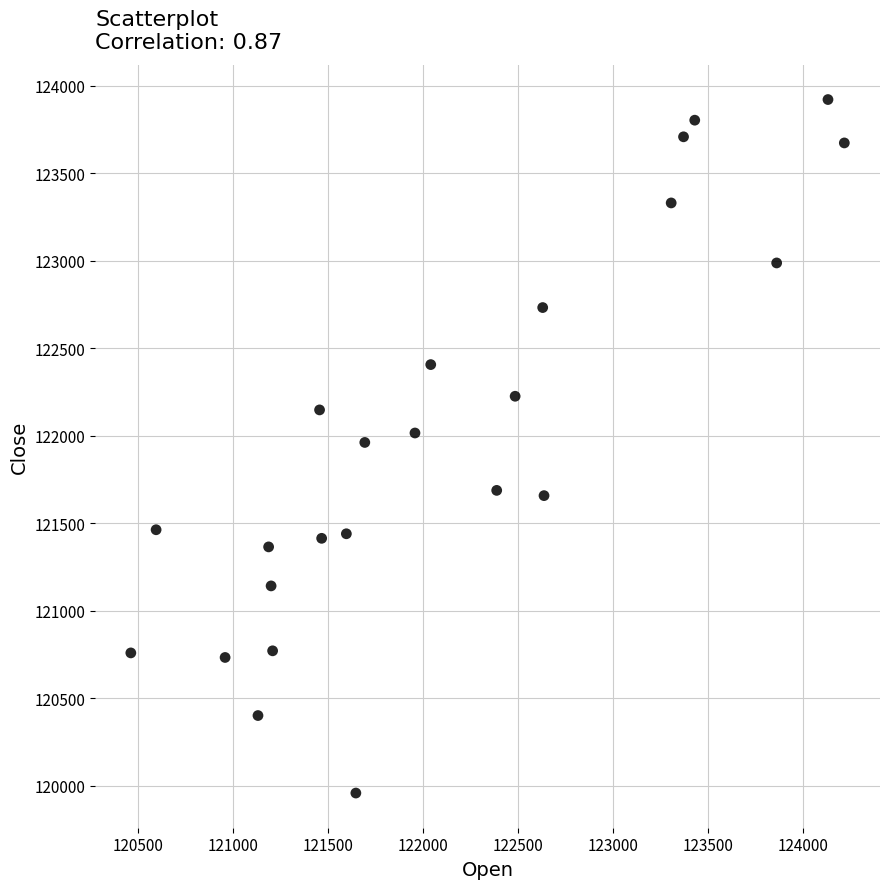

What is the range of X values (max minus min)?

3754